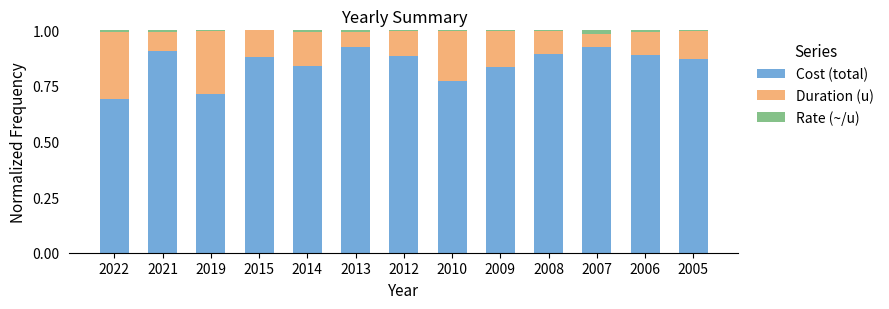

The value of Cost (total) at 2022 is 1.0. True or false?

False